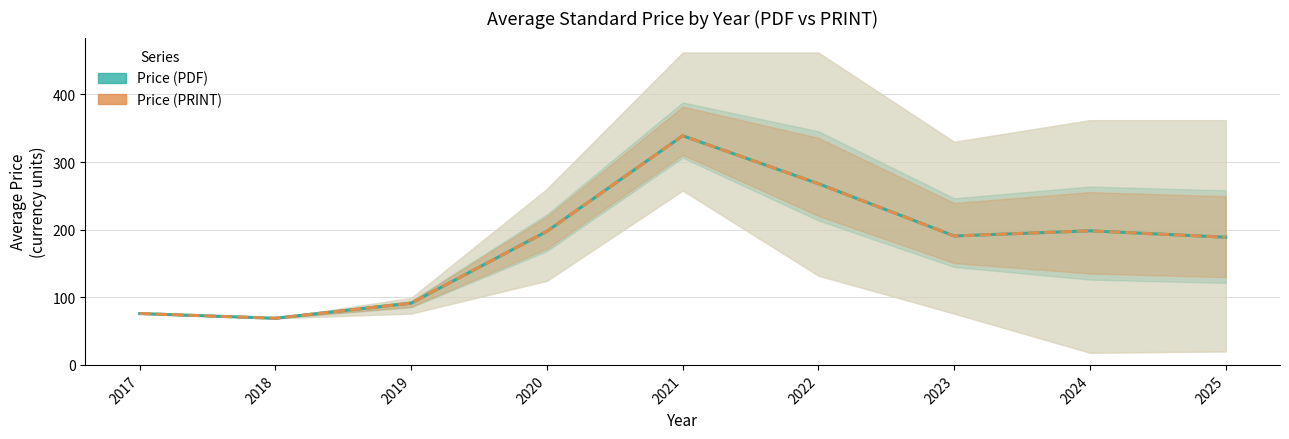

Rank the categories by Price (PRINT) value from highest to lowest.

2021, 2022, 2024, 2020, 2023, 2025, 2019, 2017, 2018